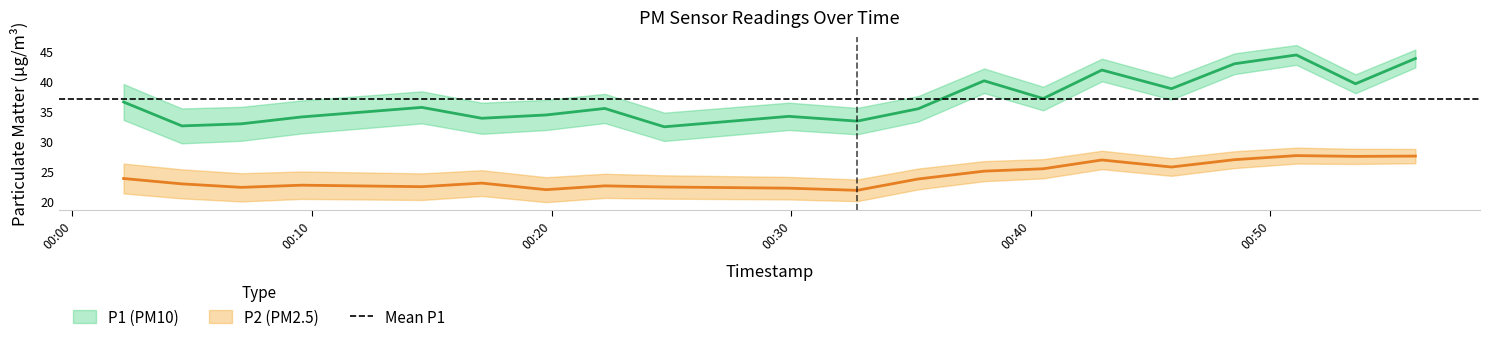

Reading left to right, what are all the values shown in this chart?

P1: 36.5	32.5	32.9	34.0	35.6	33.8	34.4	35.5	32.4	34.1	33.4	35.4	40.1	37.1	41.9	38.8	43.0	44.4	39.6	43.8
P2: 23.8	22.9	22.3	22.6	22.4	23.0	21.9	22.5	22.3	22.1	21.8	23.7	25.0	25.4	26.9	25.7	26.9	27.6	27.4	27.5